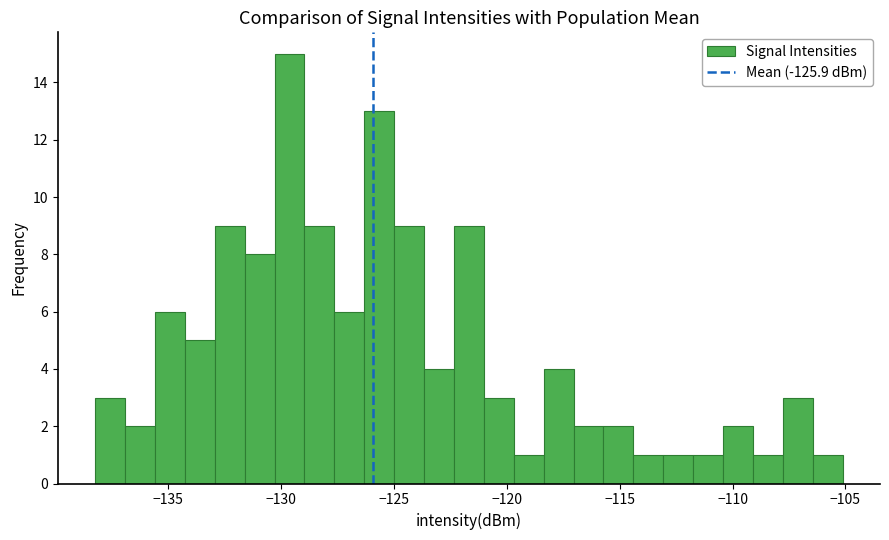

Around what value on the x-axis is the tallest bar? Give the approximate position of its centre, as read against the axis.

-129.5